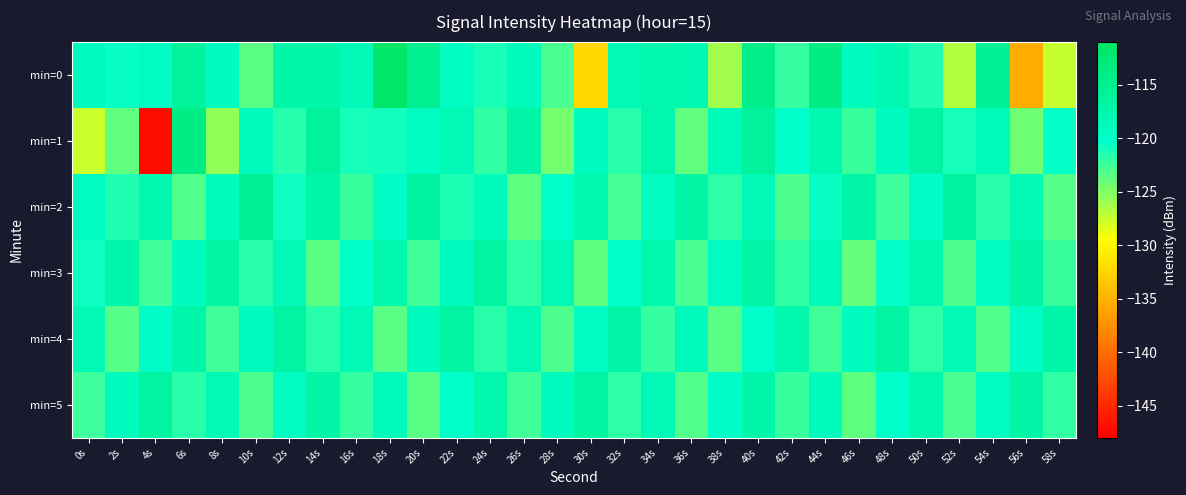

Reading left to right, what are all the values shown in this chart?

min=0: 0s=-119.0	2s=-120.6	4s=-119.4	6s=-115.8	8s=-119.0	10s=-123.5	12s=-117.1	14s=-117.2	16s=-118.3	18s=-111.3	20s=-114.8	22s=-119.4	24s=-121.2	26s=-118.9	28s=-123.0	30s=-132.4	32s=-118.3	34s=-117.6	36s=-118.0	38s=-126.1	40s=-114.2	42s=-122.1	44s=-113.8	46s=-119.1	48s=-117.9	50s=-121.5	52s=-126.7	54s=-115.7	56s=-135.6	58s=-127.5
min=1: 0s=-127.5	2s=-123.7	4s=-147.1	6s=-114.0	8s=-125.6	10s=-118.9	12s=-121.6	14s=-115.9	16s=-121.1	18s=-120.9	20s=-119.5	22s=-118.3	24s=-122.1	26s=-116.8	28s=-124.5	30s=-119.2	32s=-121.7	34s=-117.4	36s=-123.8	38s=-118.6	40s=-115.9	42s=-120.3	44s=-117.8	46s=-122.4	48s=-119.1	50s=-116.5	52s=-121.0	54s=-118.7	56s=-124.2	58s=-120.5
min=2: 0s=-119.3	2s=-121.5	4s=-117.8	6s=-123.2	8s=-118.6	10s=-115.4	12s=-120.7	14s=-117.1	16s=-122.3	18s=-119.8	20s=-116.2	22s=-121.4	24s=-118.9	26s=-123.6	28s=-120.1	30s=-117.5	32s=-122.8	34s=-119.3	36s=-116.7	38s=-121.9	40s=-118.4	42s=-123.1	44s=-120.6	46s=-117.0	48s=-122.5	50s=-119.9	52s=-116.3	54s=-121.7	56s=-118.2	58s=-123.4
min=3: 0s=-120.8	2s=-117.3	4s=-122.6	6s=-119.1	8s=-116.5	10s=-121.8	12s=-118.3	14s=-123.5	16s=-120.0	18s=-117.4	20s=-122.7	22s=-119.2	24s=-116.6	26s=-121.9	28s=-118.4	30s=-123.7	32s=-120.2	34s=-117.6	36s=-122.9	38s=-119.4	40s=-116.8	42s=-122.1	44s=-118.6	46s=-123.9	48s=-120.4	50s=-117.8	52s=-123.1	54s=-119.6	56s=-117.0	58s=-122.3
min=4: 0s=-118.1	2s=-123.4	4s=-119.9	6s=-117.3	8s=-122.6	10s=-119.0	12s=-116.4	14s=-121.7	16s=-118.2	18s=-123.5	20s=-119.0	22s=-116.4	24s=-121.7	26s=-118.2	28s=-123.0	30s=-119.5	32s=-116.9	34s=-122.2	36s=-118.7	38s=-123.5	40s=-120.0	42s=-117.4	44s=-122.7	46s=-119.2	48s=-116.6	50s=-121.9	52s=-118.4	54s=-123.2	56s=-119.7	58s=-117.1
min=5: 0s=-122.5	2s=-119.0	4s=-116.4	6s=-121.7	8s=-118.2	10s=-123.0	12s=-119.5	14s=-116.9	16s=-122.2	18s=-118.7	20s=-123.5	22s=-120.0	24s=-117.4	26s=-122.7	28s=-119.2	30s=-116.6	32s=-121.9	34s=-118.4	36s=-123.2	38s=-119.7	40s=-117.1	42s=-122.4	44s=-118.9	46s=-123.7	48s=-120.2	50s=-117.6	52s=-122.9	54s=-119.4	56s=-116.8	58s=-122.1